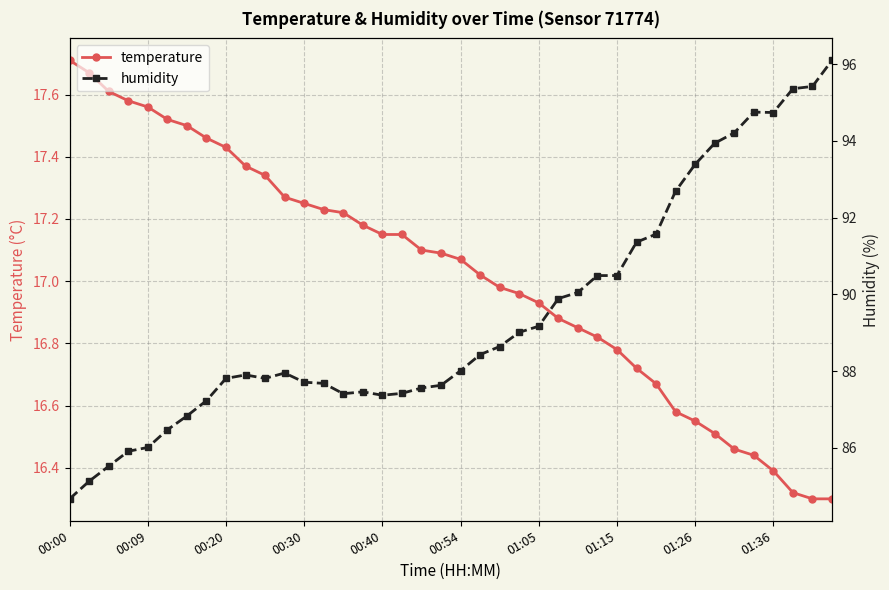

True or false: temperature and humidity cross at least once.

False